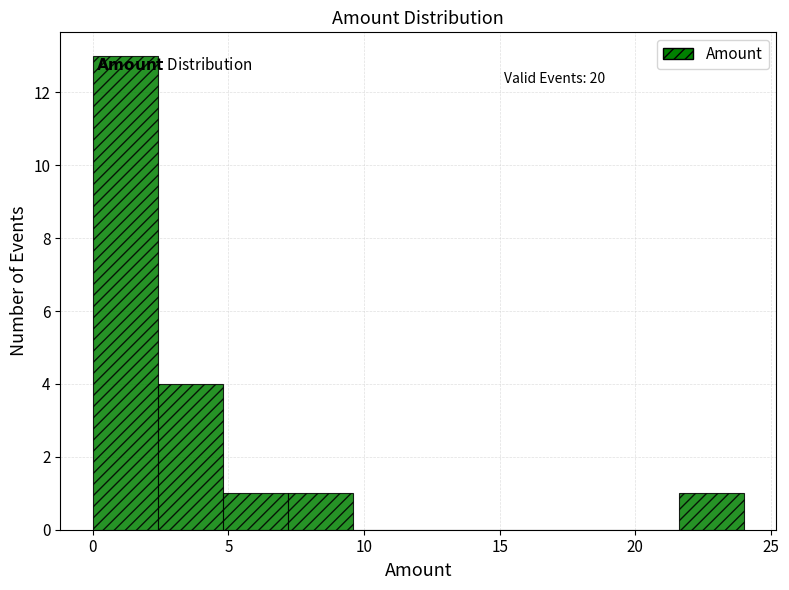

Which range on the x-axis has the tallest bar?

0.0 to 2.4